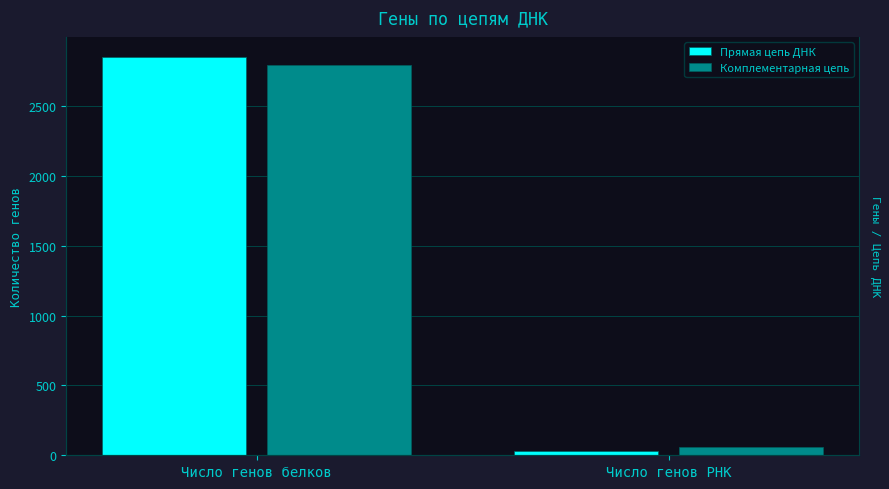

What position from the right is Число генов РНК?

1